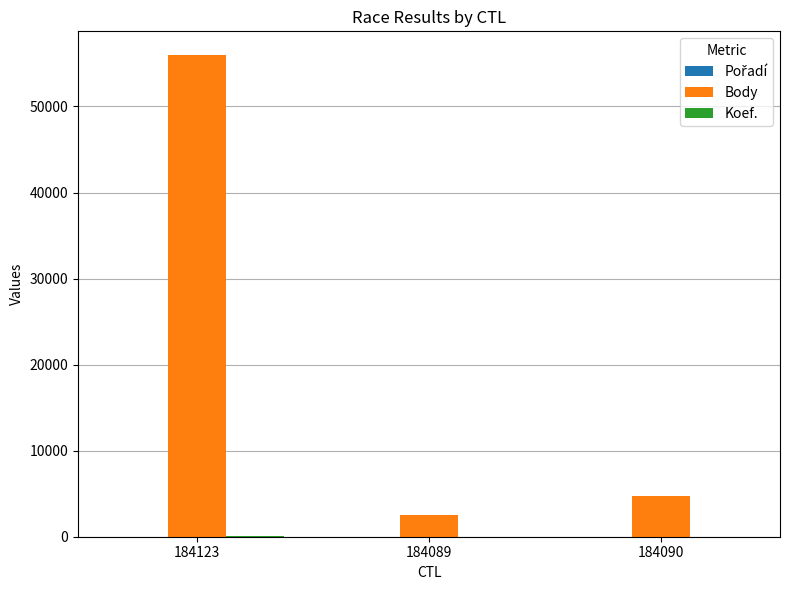

At which category does the chart reach its peak across all series?

184123